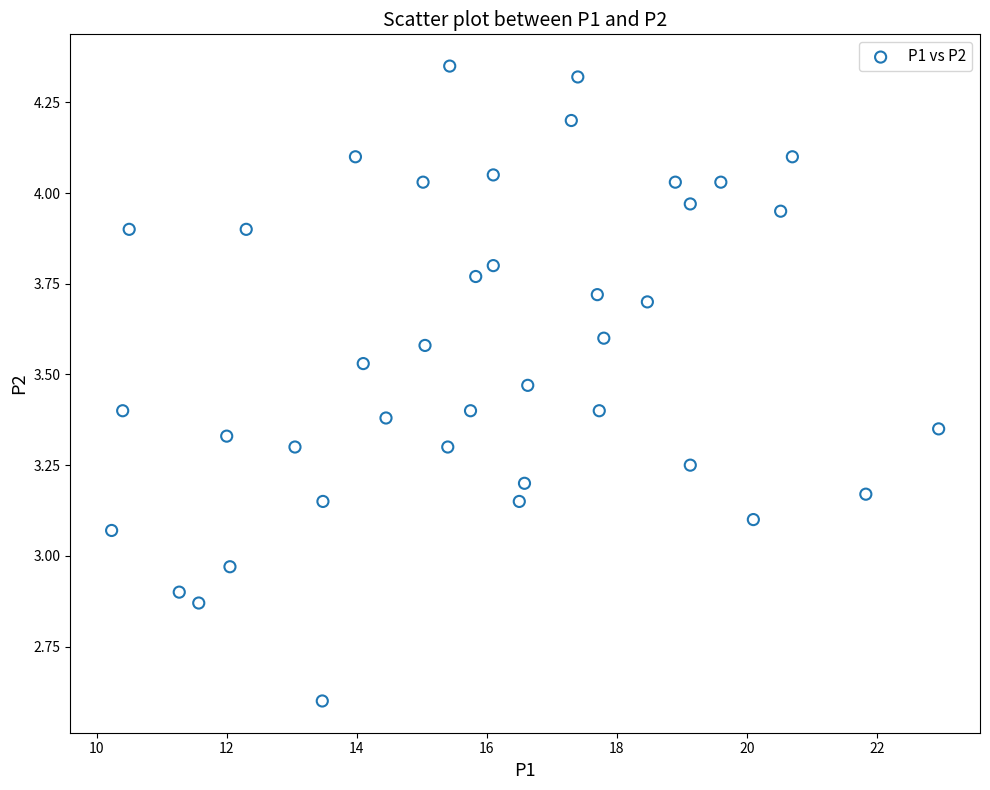

What is the range of X values (max minus min)?

12.7